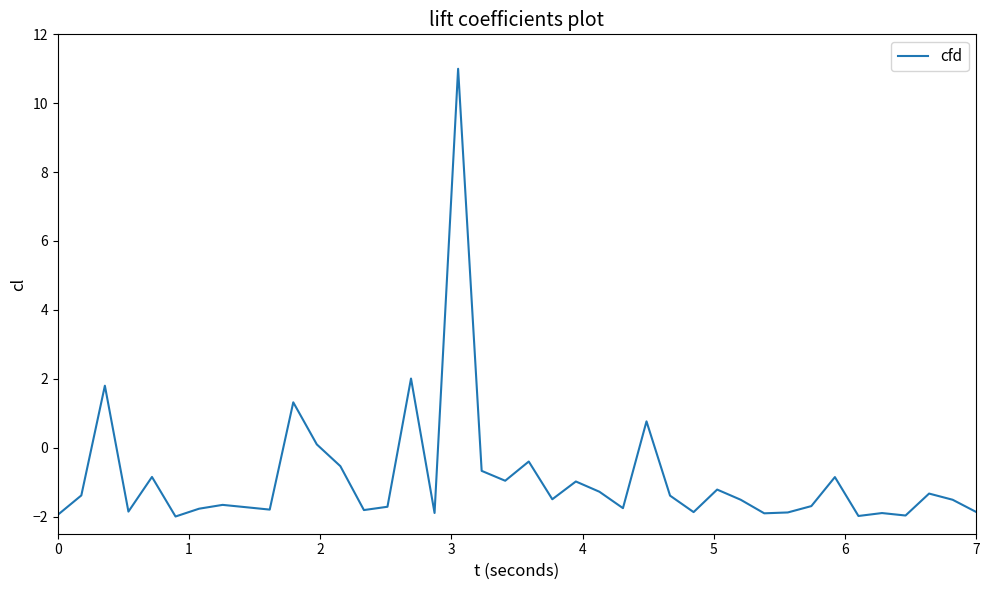

What is the minimum value shown in the chart?

-2.0